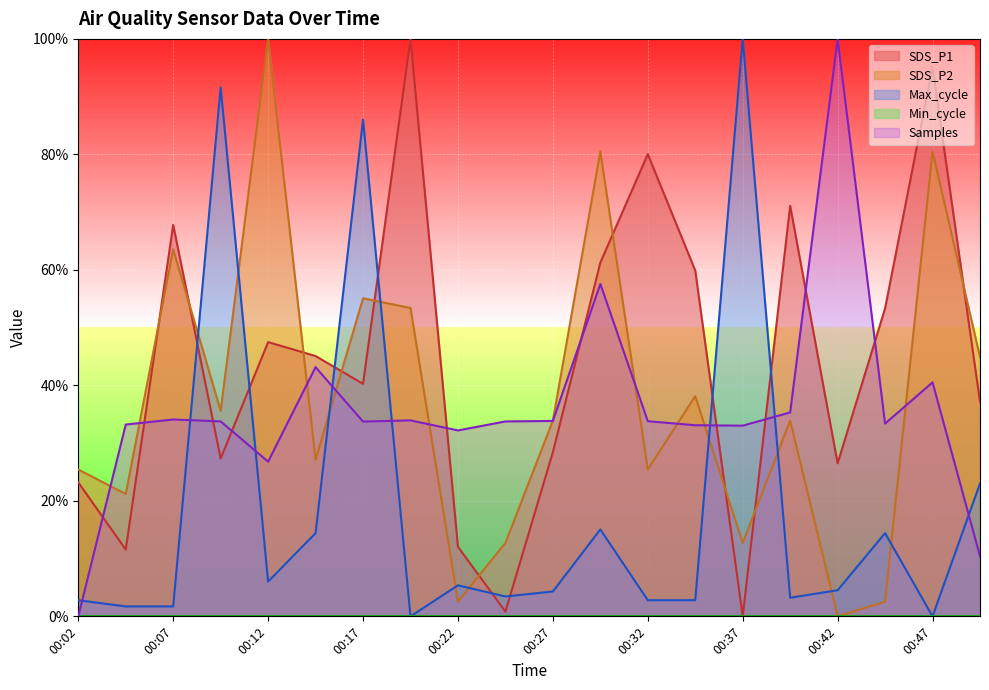

How many distinct data groups are displayed?

5